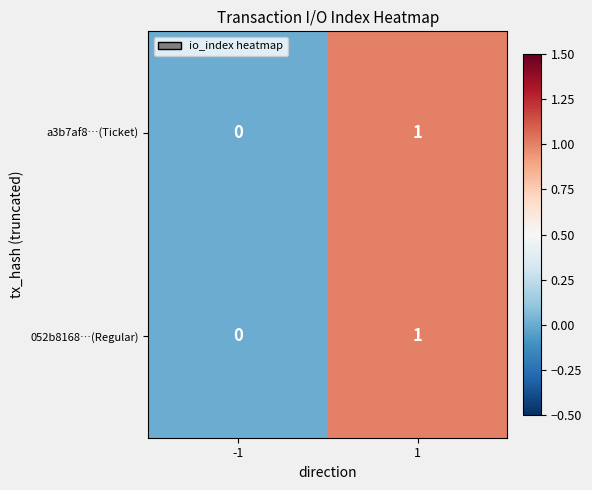

The 052b8168…(Regular) series shows 0 at -1. True or false?

True